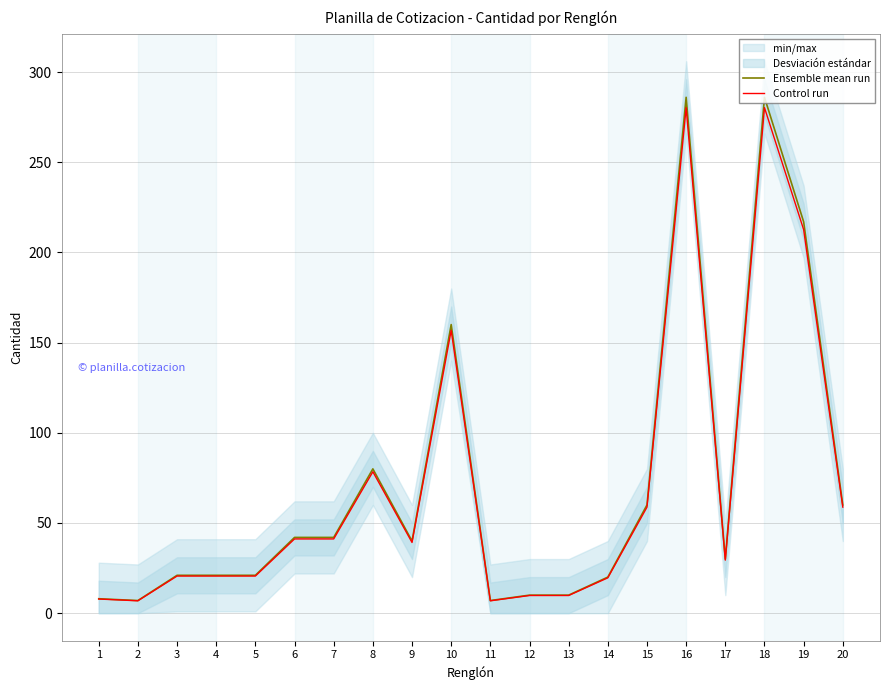

How many data points in Ensemble mean run are less than 40?

10